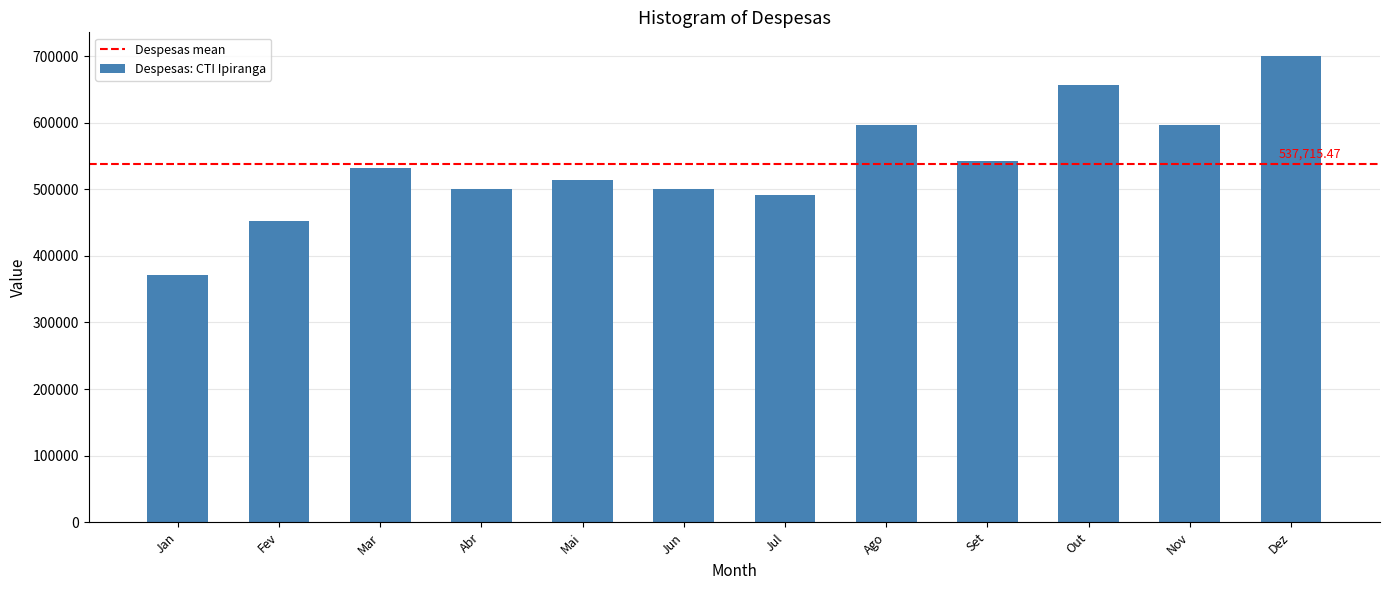

What is the sum of all values?

6452585.7